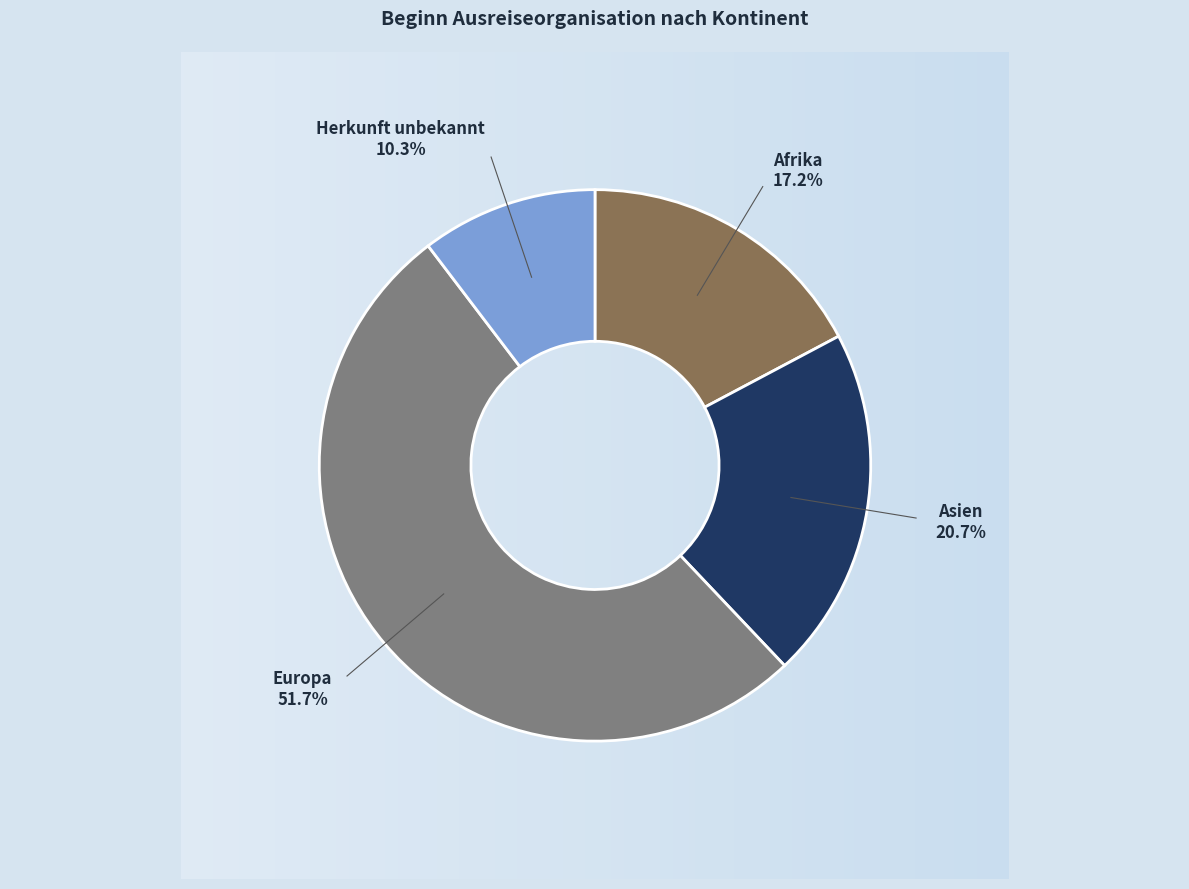

Is there any slice that represents more than half of the pie?

Yes